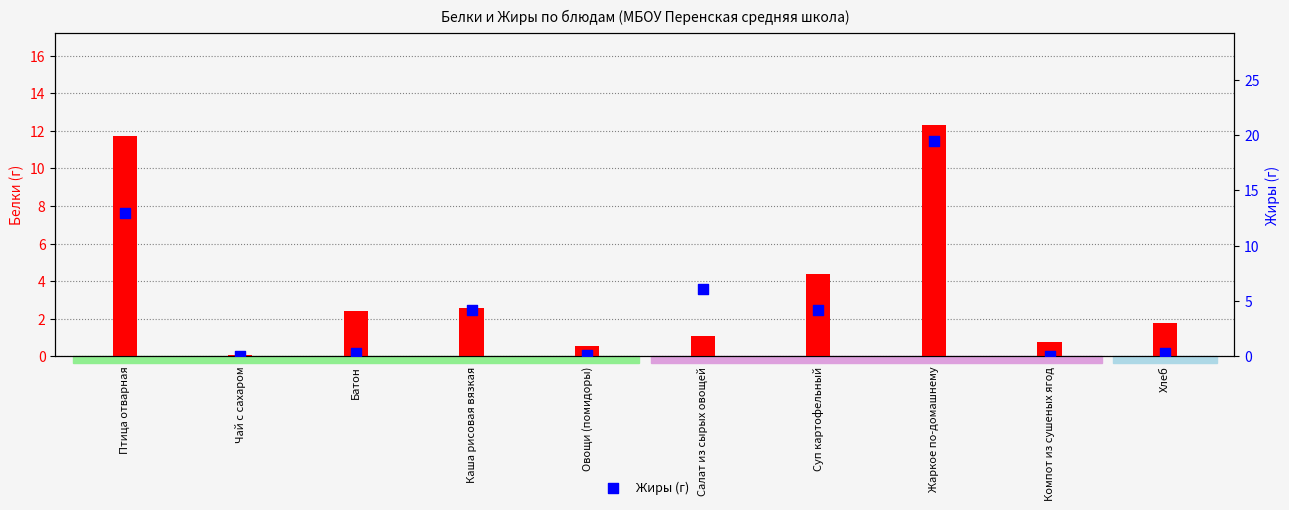

Which series has the largest total across all categories?

Жиры (г)